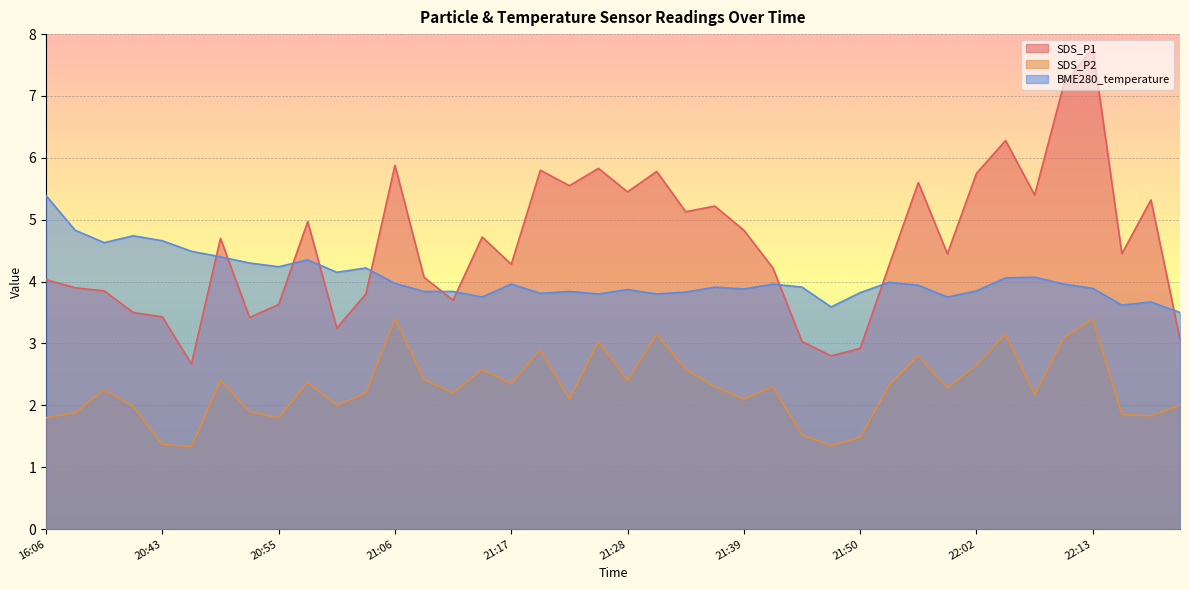

How many interior local valleys does the SDS_P1 series have?

12